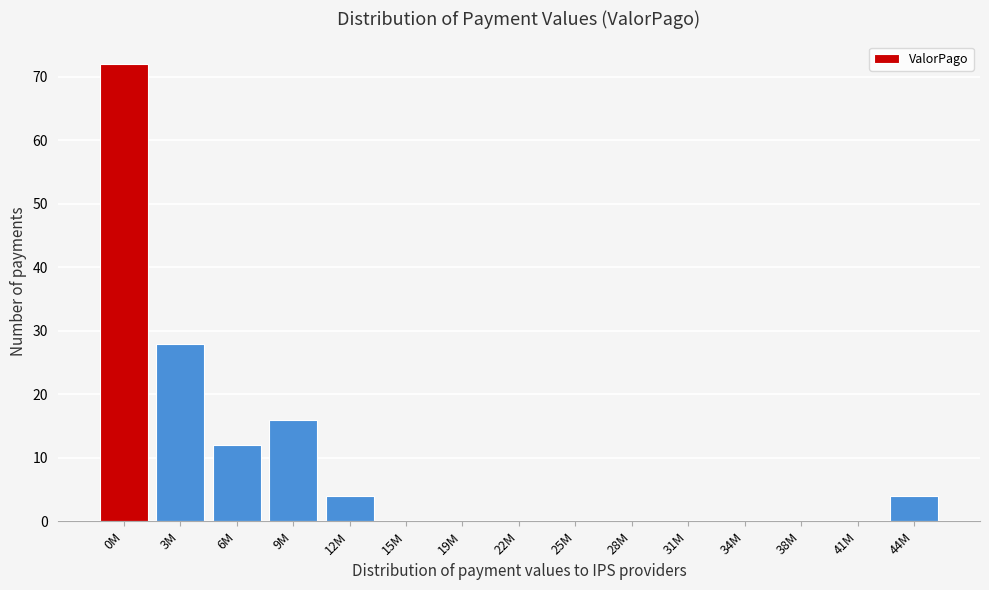

Reading left to right, list all the values displayed in this chart.

0M=72	3M=28	6M=12	9M=16	12M=4	15M=0	19M=0	22M=0	25M=0	28M=0	31M=0	34M=0	38M=0	41M=0	44M=4